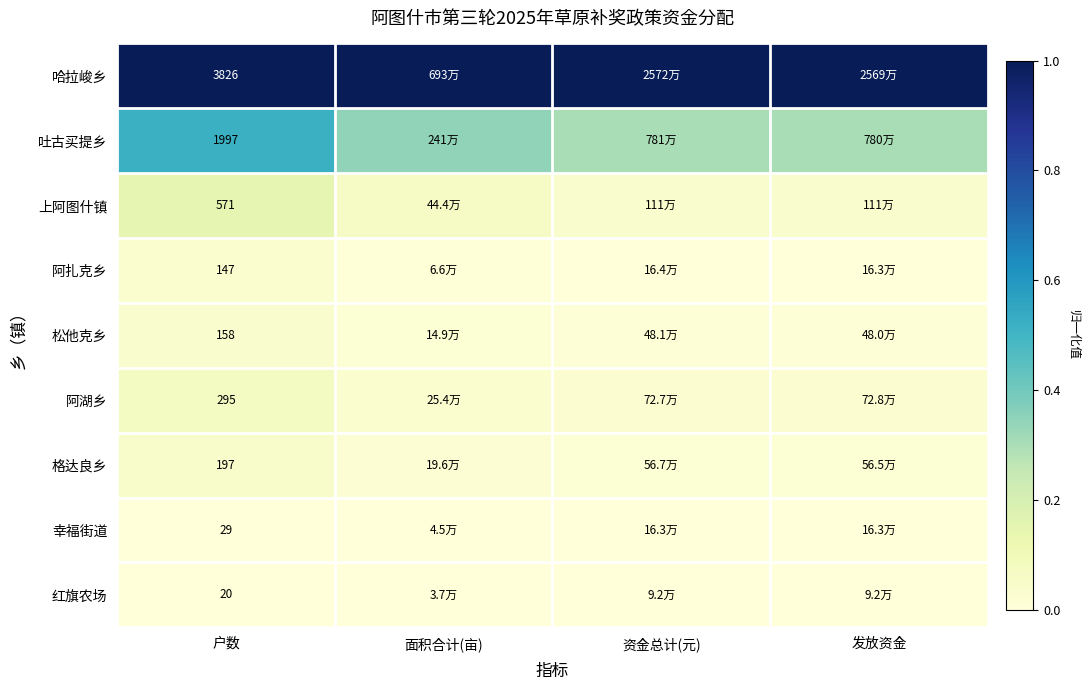

At 户数, list the series in order from smallest to largest.

红旗农场, 幸福街道, 阿扎克乡, 松他克乡, 格达良乡, 阿湖乡, 上阿图什镇, 吐古买提乡, 哈拉峻乡